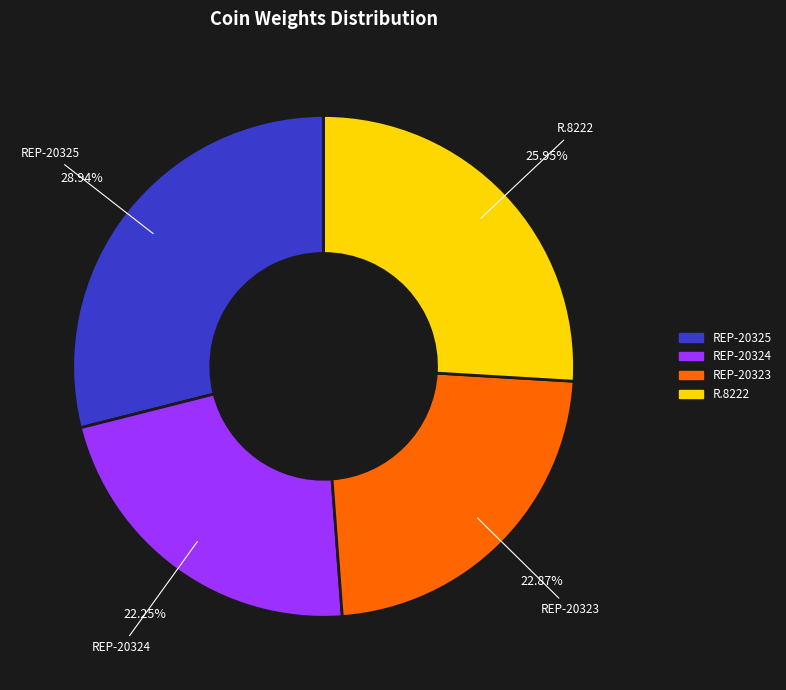

To the nearest percent, what is the combined percentage of REP-20324 and REP-20323?

45%